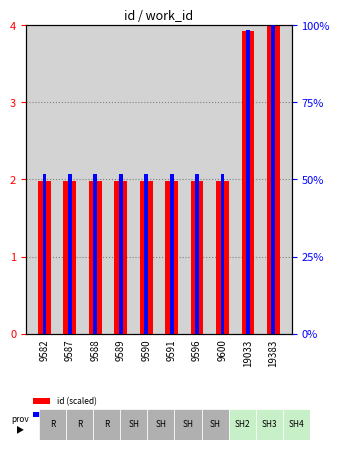

Rank the series at 9587 from highest to lowest value.

work_id (scaled), id (scaled)